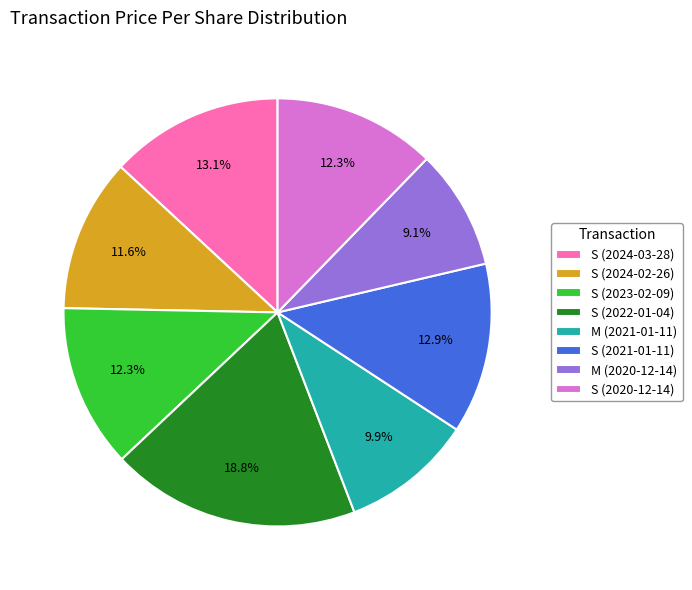

The S (2022-01-04) slice represents 19% of the pie. True or false?

True